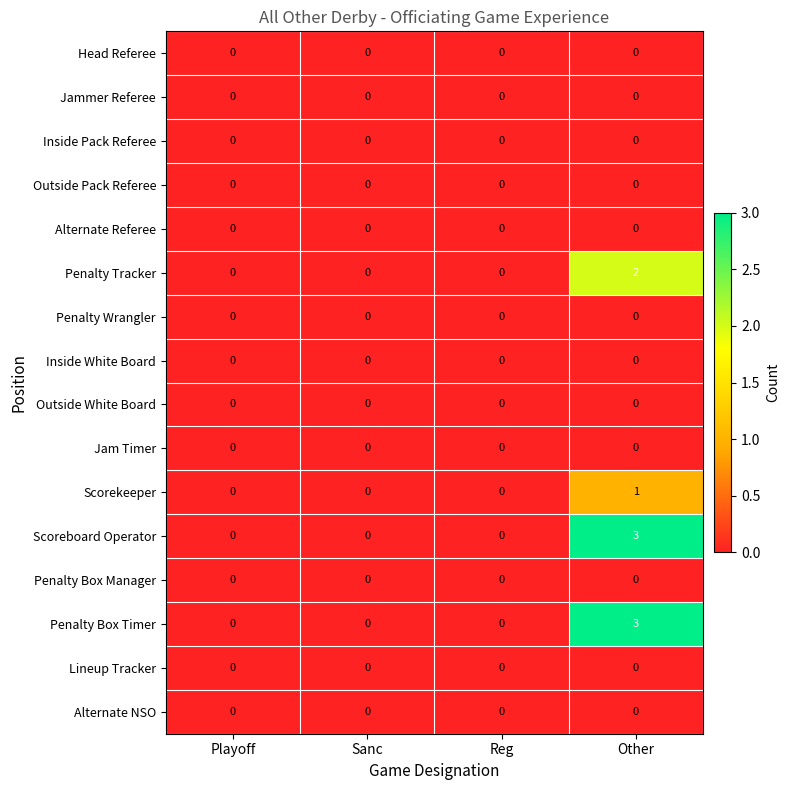

What is the maximum value shown in the chart?

3